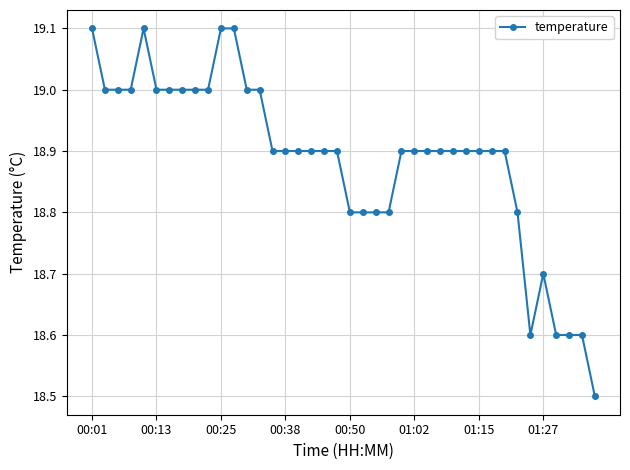

What is the value of the 34th point from the left?

18.8